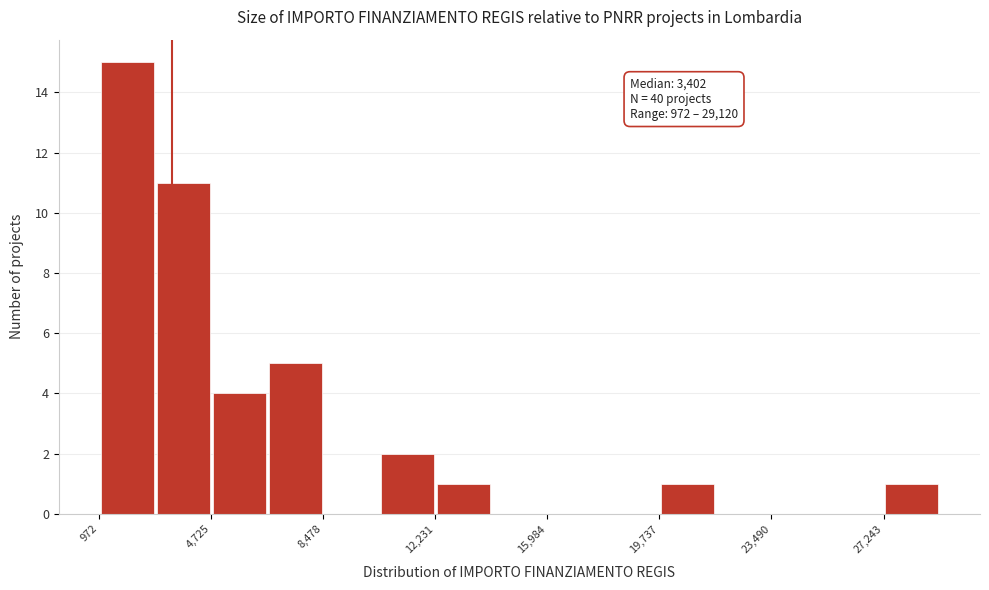

Around what value on the x-axis is the tallest bar? Give the approximate position of its centre, as read against the axis.

2000